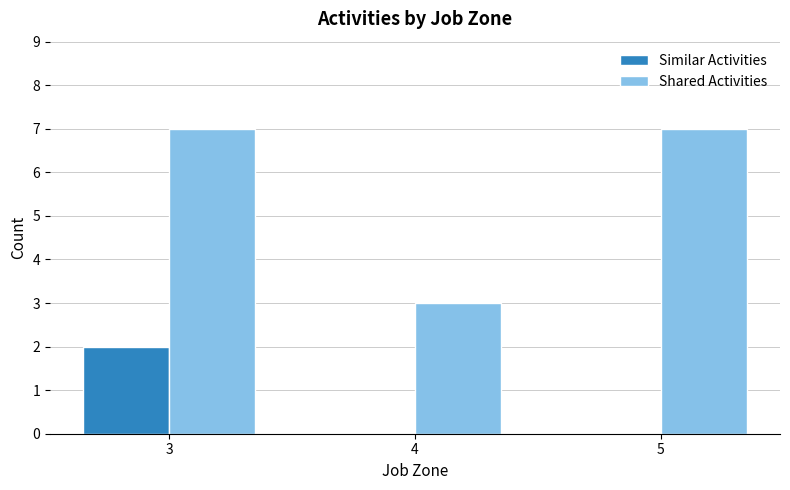

What is the greatest value displayed?

7